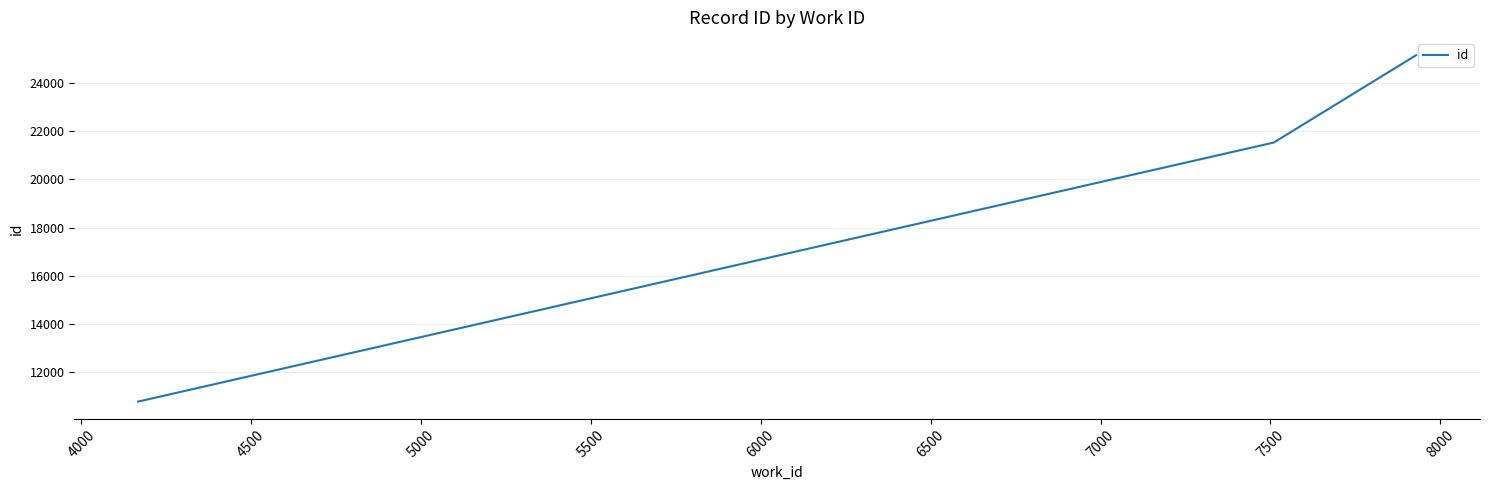

What is the greatest value displayed?

25155